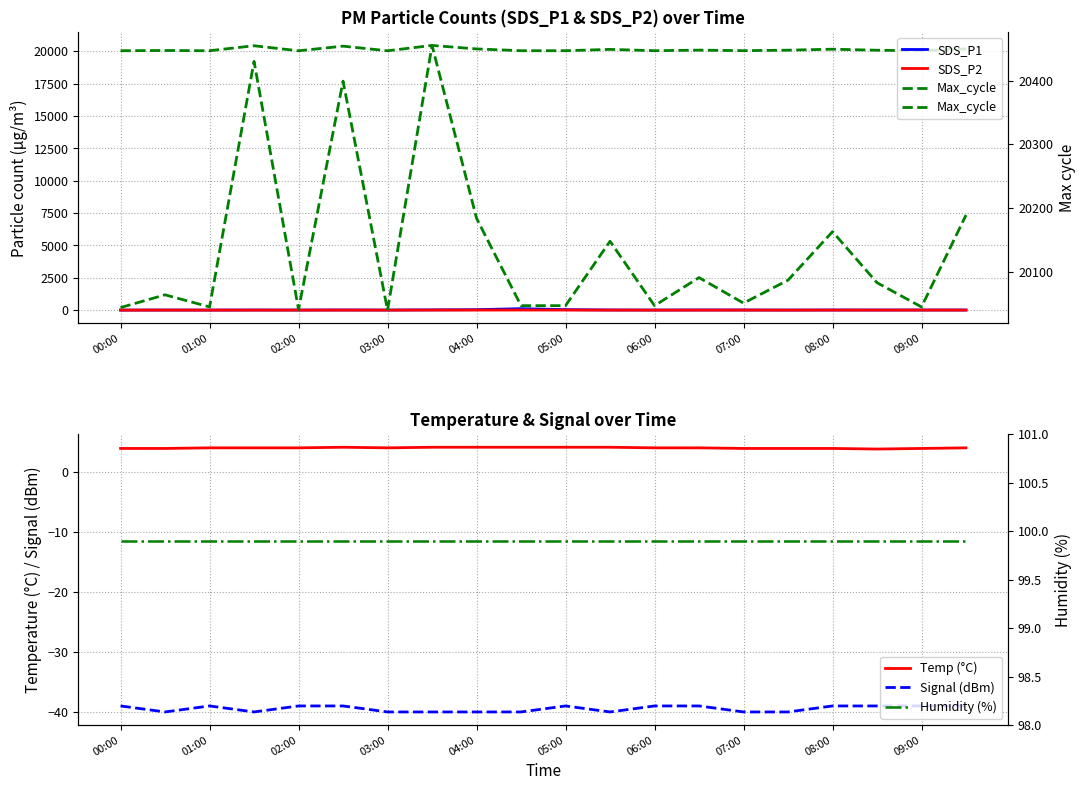

What position from the left is 05:00?

11